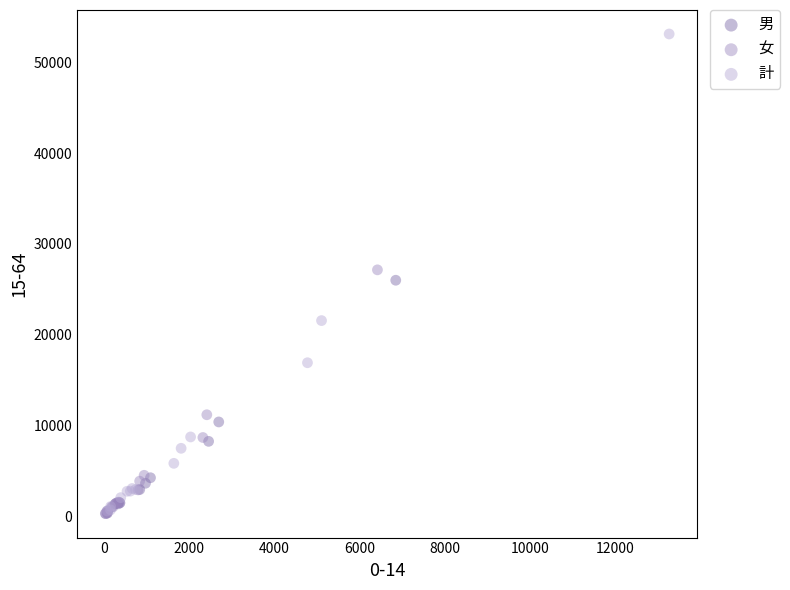

Which series has the widest spread of Y values?

計